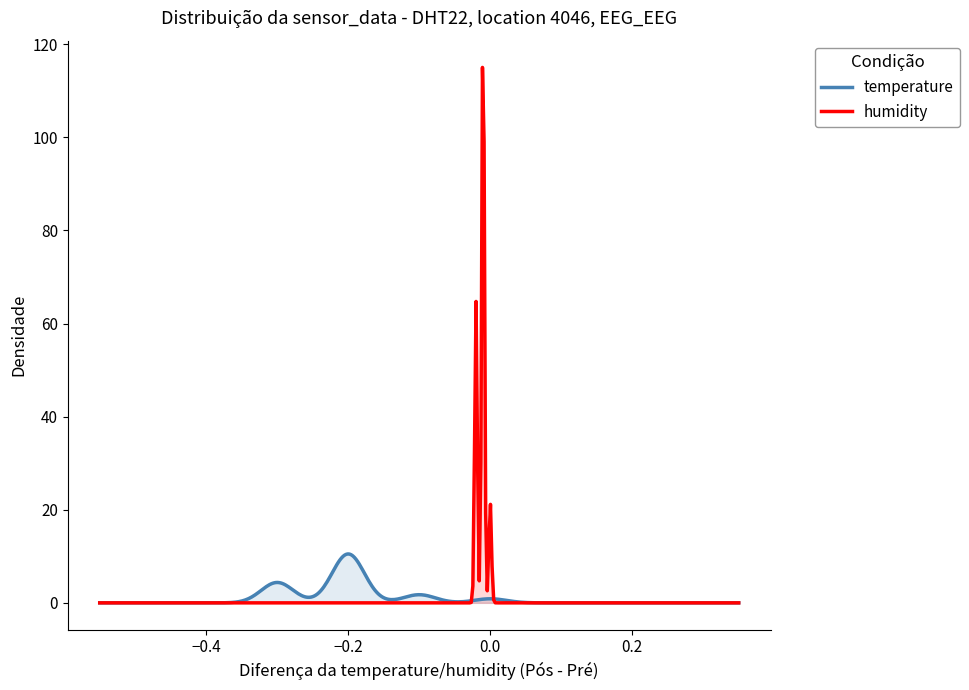

What is the maximum value for humidity?

115.0